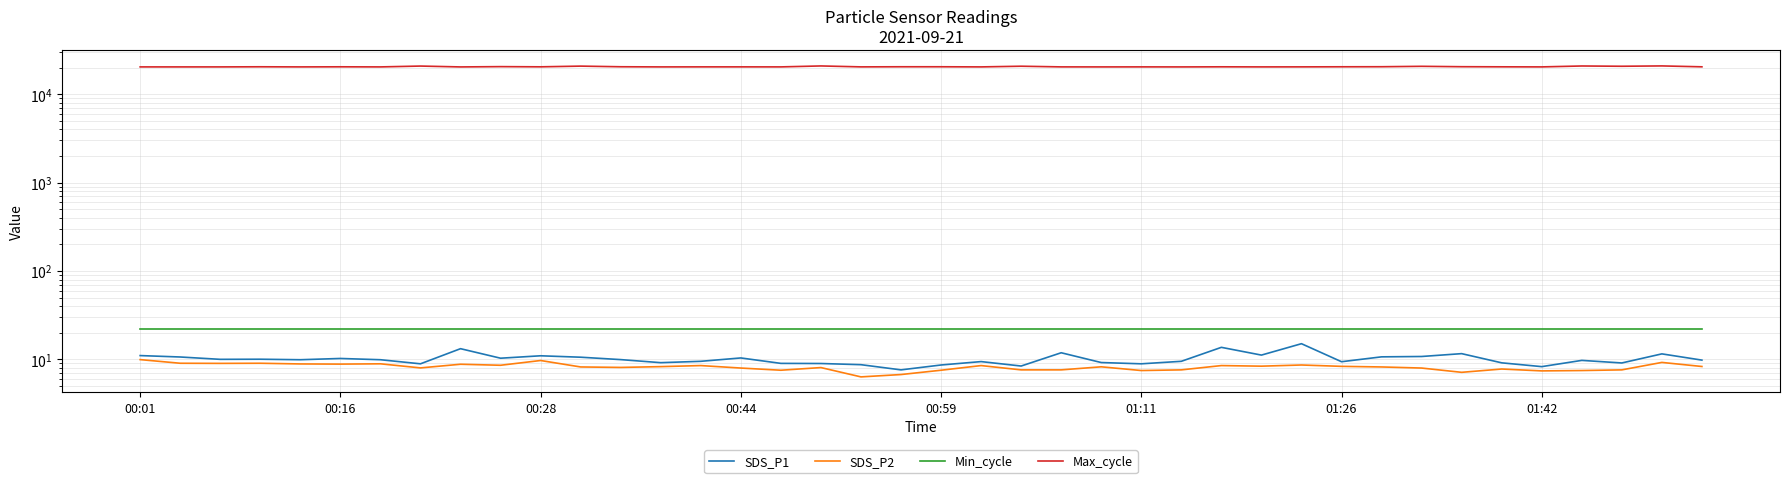

What is the average value of the Max_cycle series?

20478.6